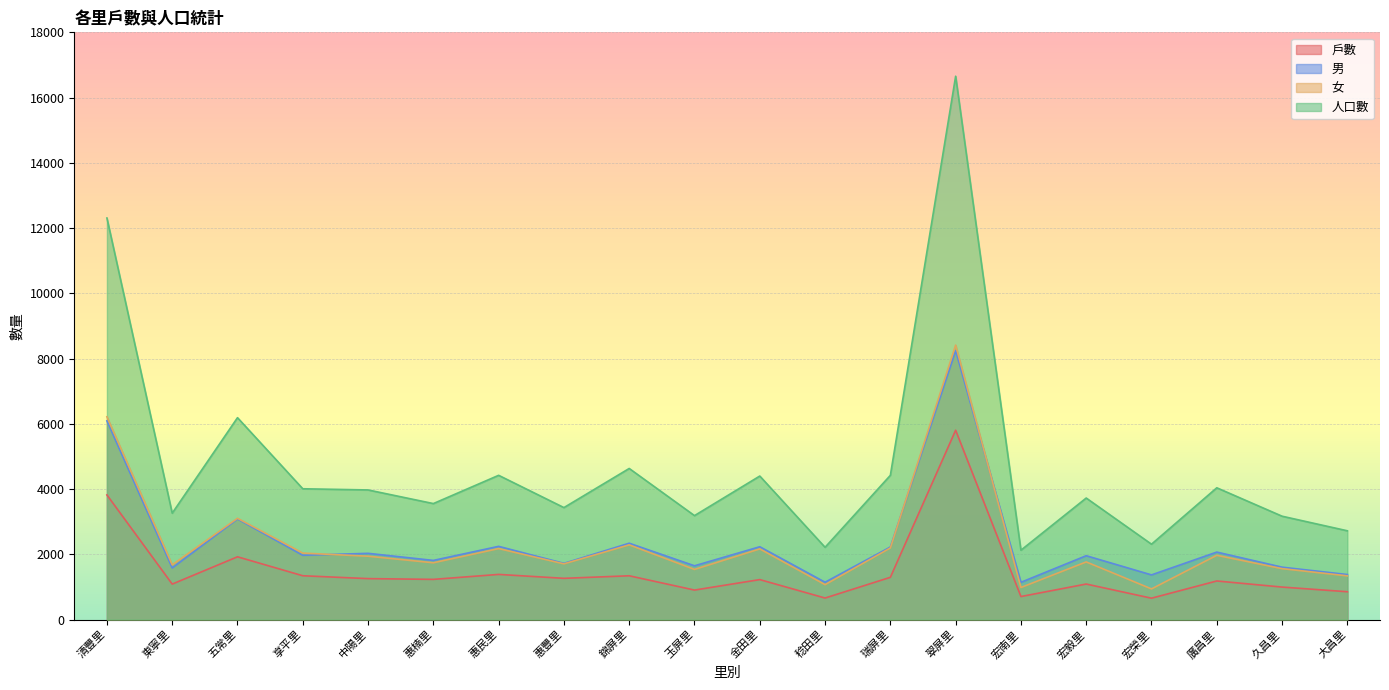

Reading left to right, extract all data points from this chart.

戶數: 3821	1088	1925	1344	1256	1233	1385	1265	1343	905	1226	661	1296	5804	707	1090	656	1184	997	854
男: 6092	1583	3084	1971	2031	1814	2245	1724	2341	1649	2233	1145	2225	8241	1143	1958	1370	2069	1607	1381
女: 6217	1679	3105	2039	1943	1742	2177	1709	2291	1538	2167	1071	2197	8414	984	1768	941	1971	1562	1341
人口數: 12309	3262	6189	4010	3974	3556	4422	3433	4632	3187	4400	2216	4422	16655	2127	3726	2311	4040	3169	2722